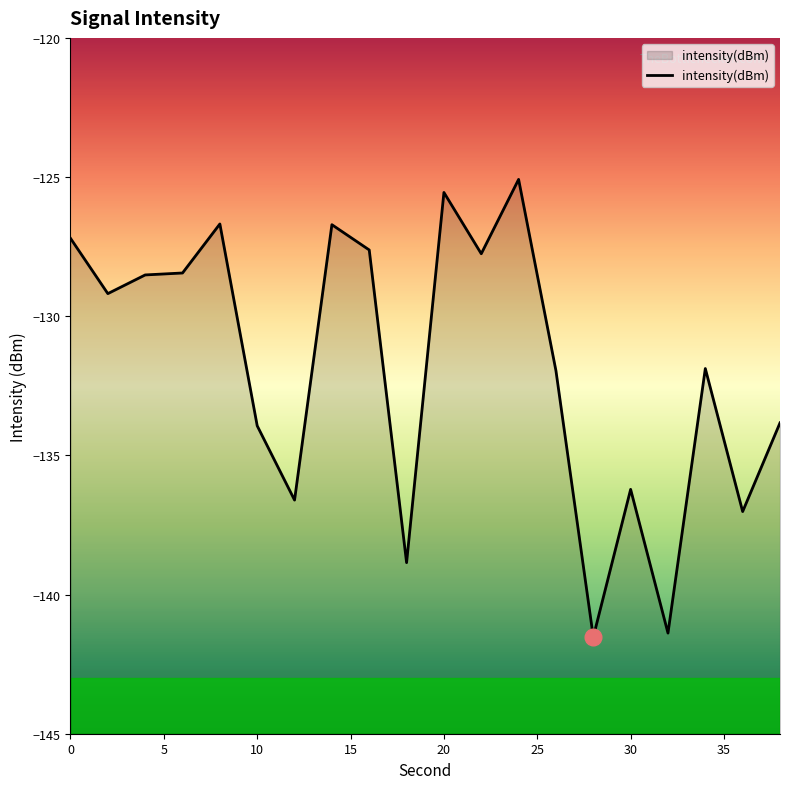

What is the minimum value shown in the chart?

-141.5